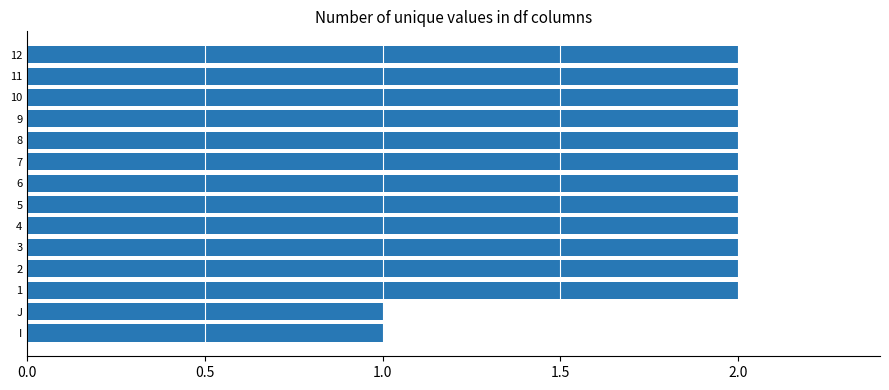

How many bars are there in total?

14